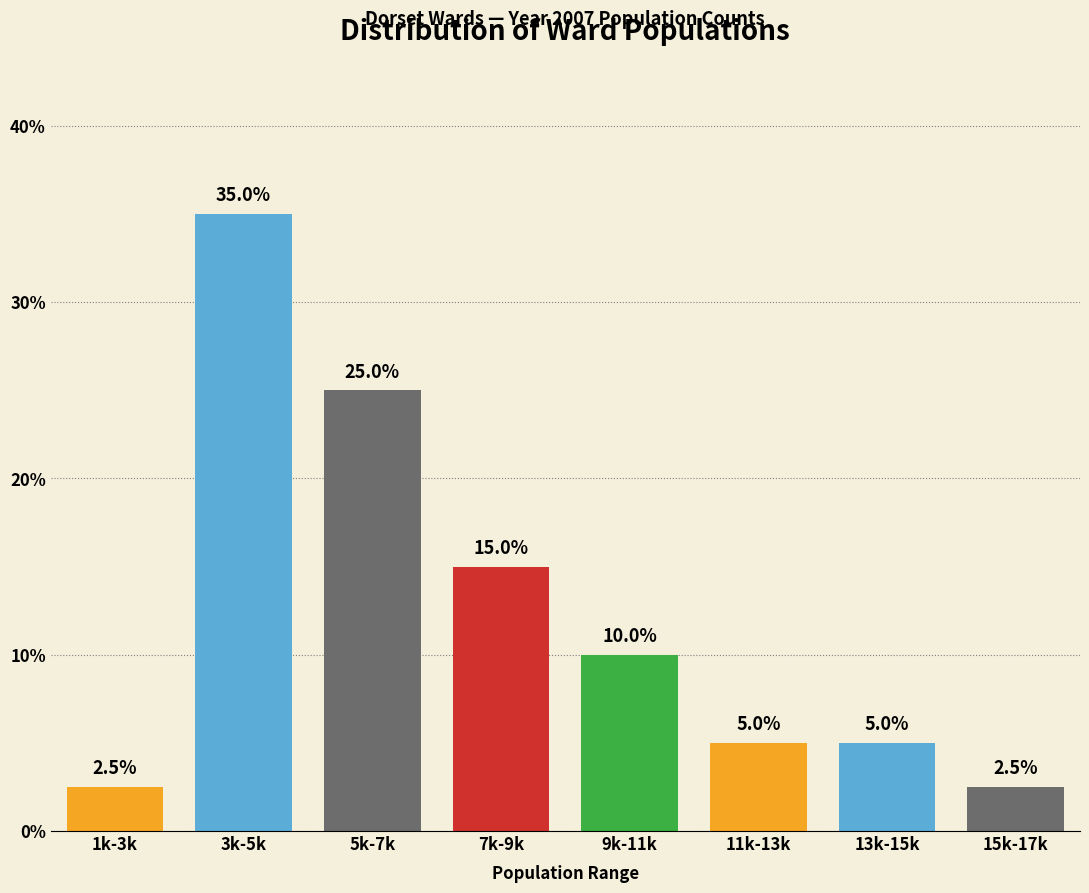

Reading right to left, transcribe all the data shown in this chart.

2.5	5.0	5.0	10.0	15.0	25.0	35.0	2.5